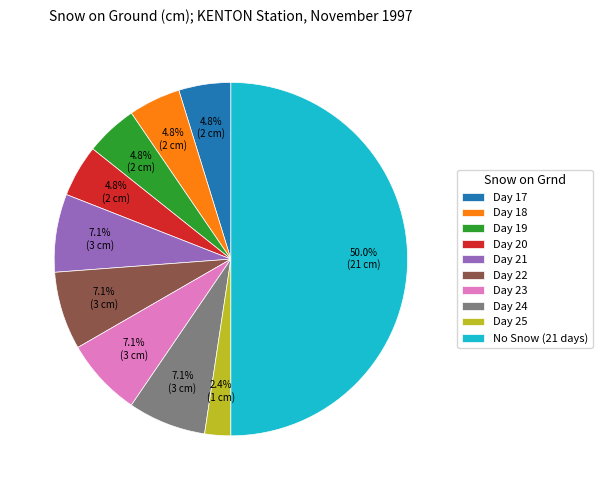

Approximately how many times larger is the value at Day 17 compared to Day 21?

0.7